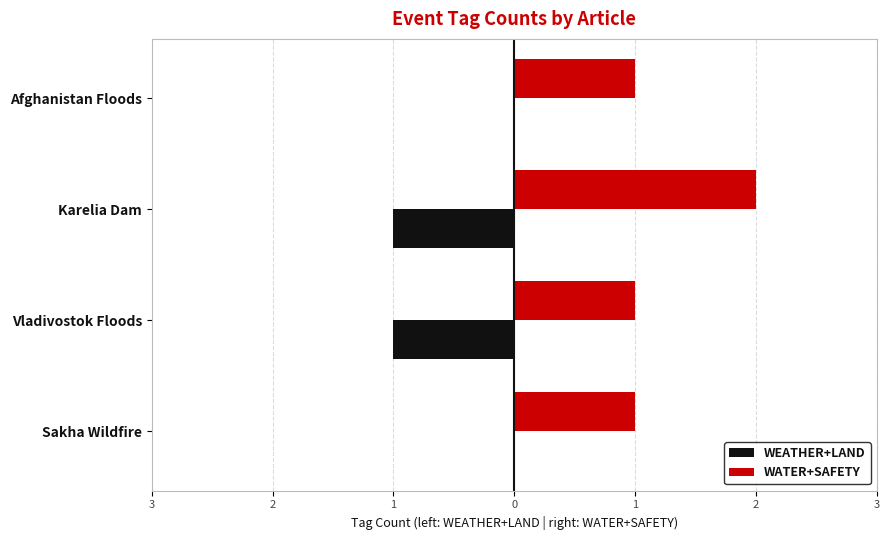

Reading right to left, extract all data points from this chart.

WEATHER+LAND: 0	-1	-1	0
WATER+SAFETY: 1	2	1	1